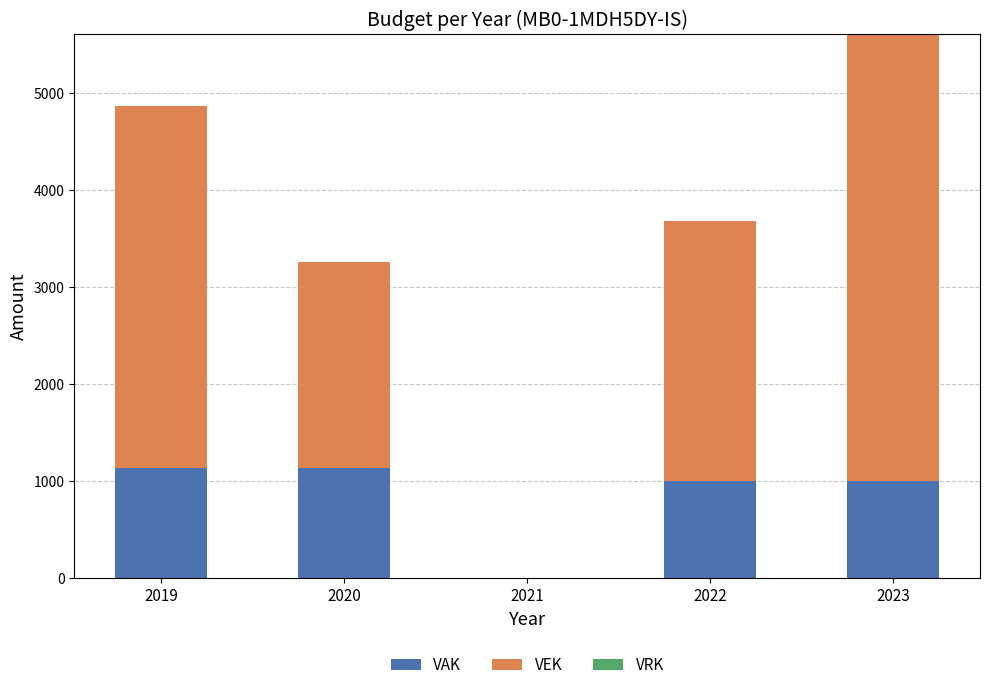

What is the sum of all VAK values?

4258